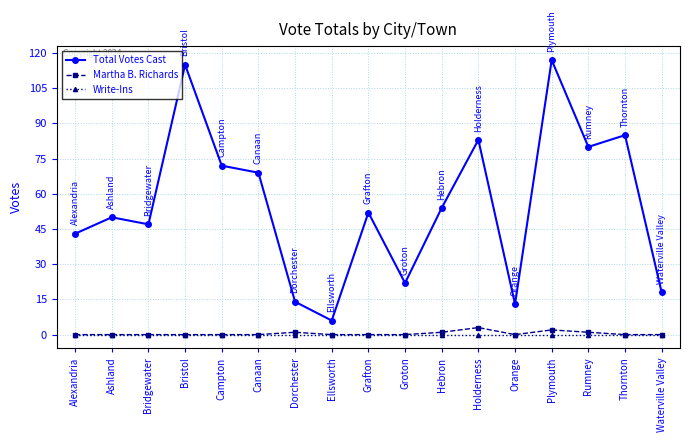

What is the difference between the maximum and minimum values in the Martha B. Richards series?

3